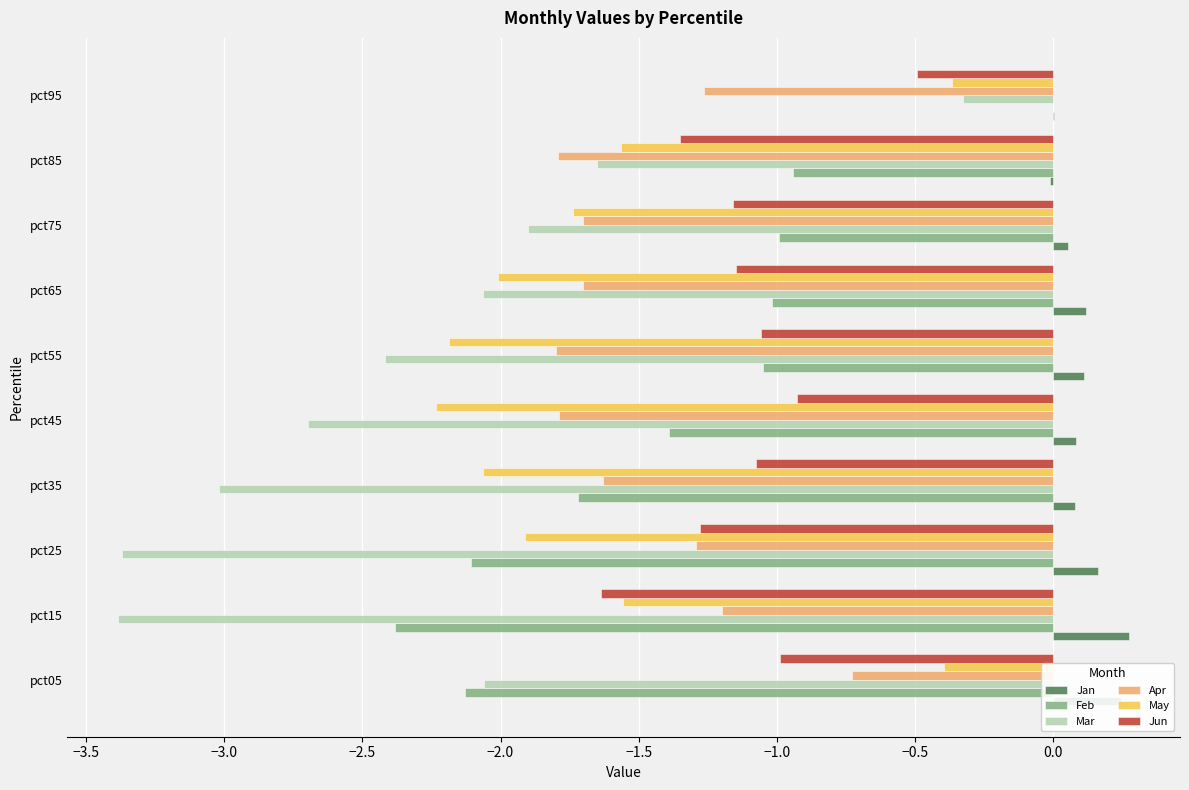

Is it true that Apr equals -2.6 at pct55?

False